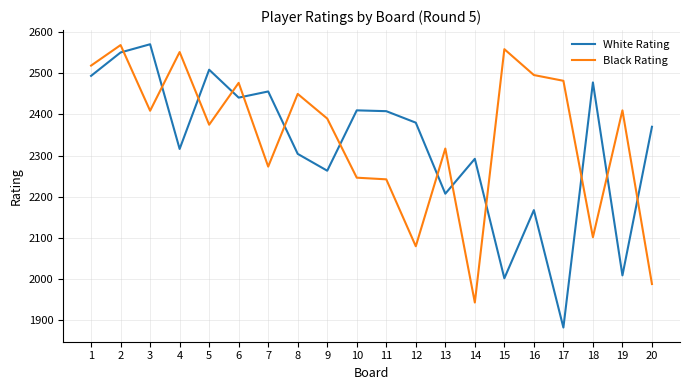

At which label does Black Rating first exceed 2409?

1